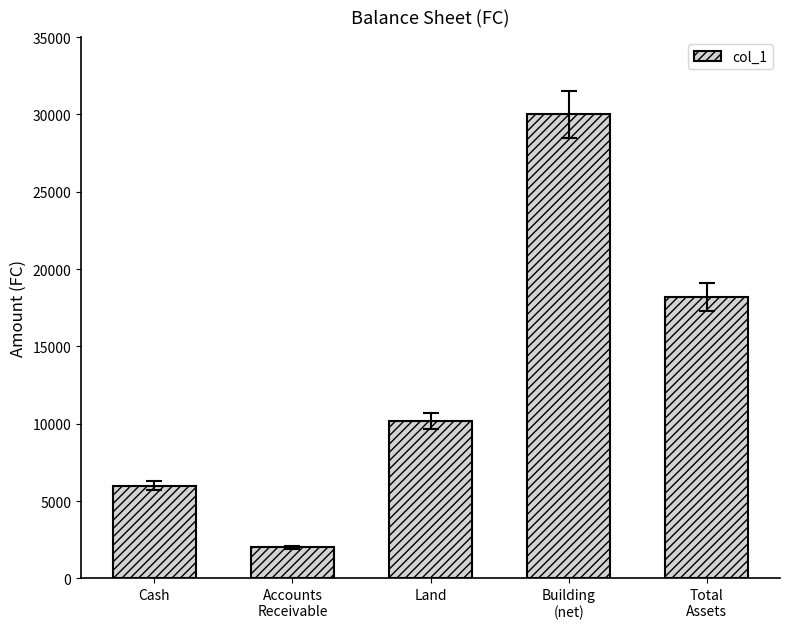

Reading left to right, list all the values displayed in this chart.

Cash=6000	Accounts
Receivable=2000	Land=10200	Building
(net)=30000	Total
Assets=18200